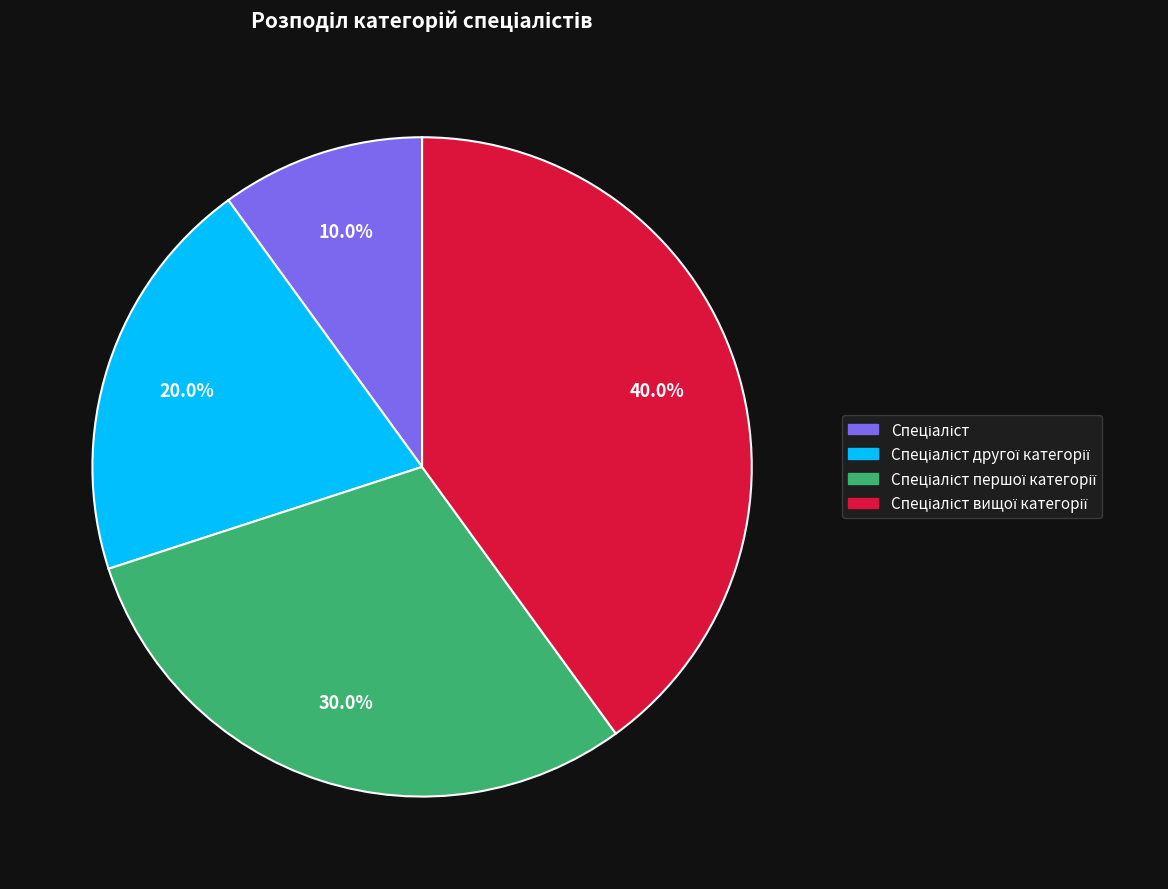

Is there any slice that represents more than half of the pie?

No